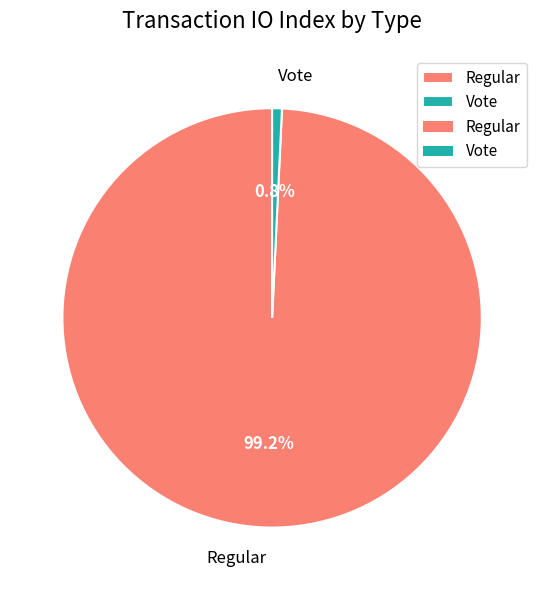

Which has a higher value, Vote or Regular?

Regular